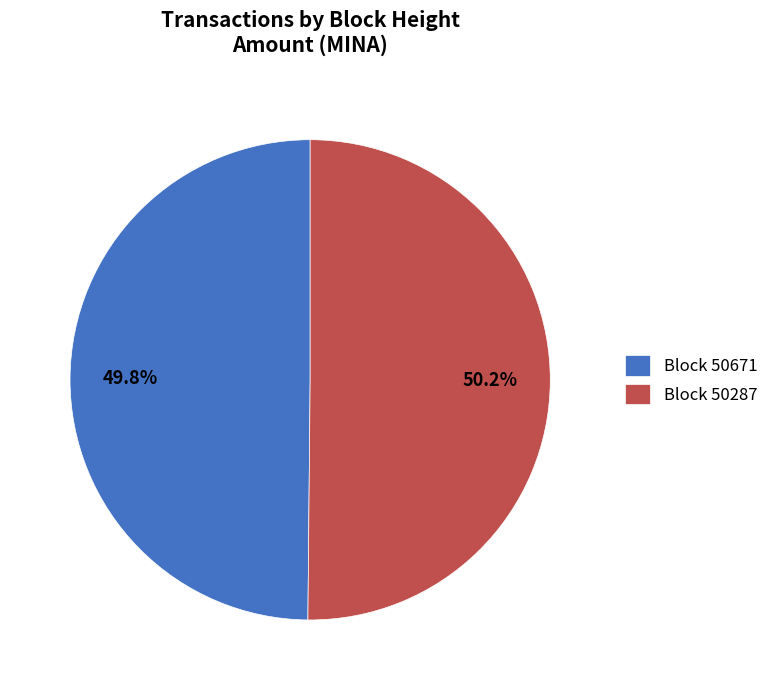

What percentage do Block 50671 and Block 50287 together represent?

100.0%